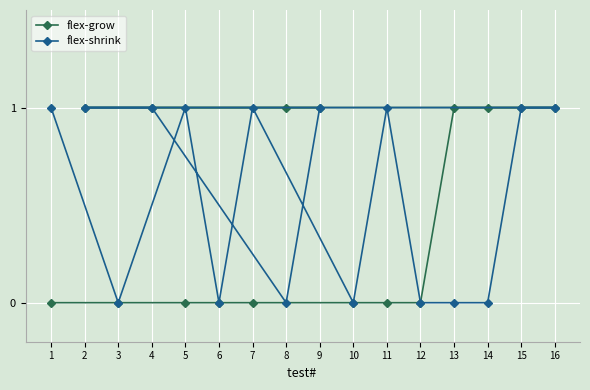

How many lines are shown in the chart?

2